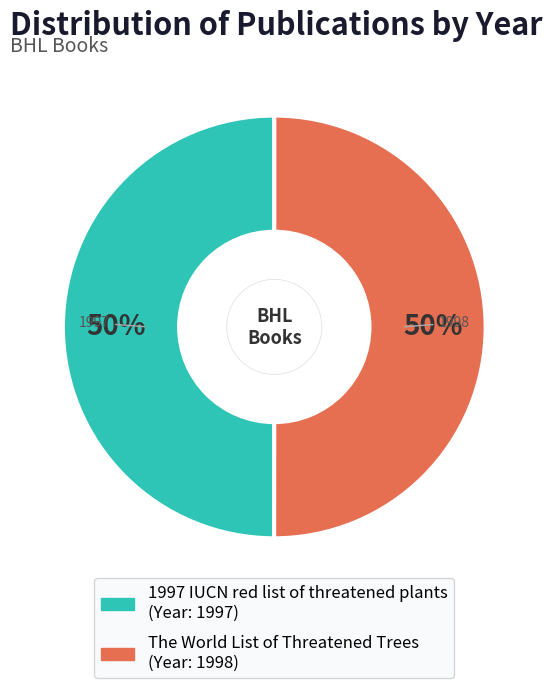

What percentage do 1997 IUCN red list of threatened plants and The World List of Threatened Trees together represent?

100.0%